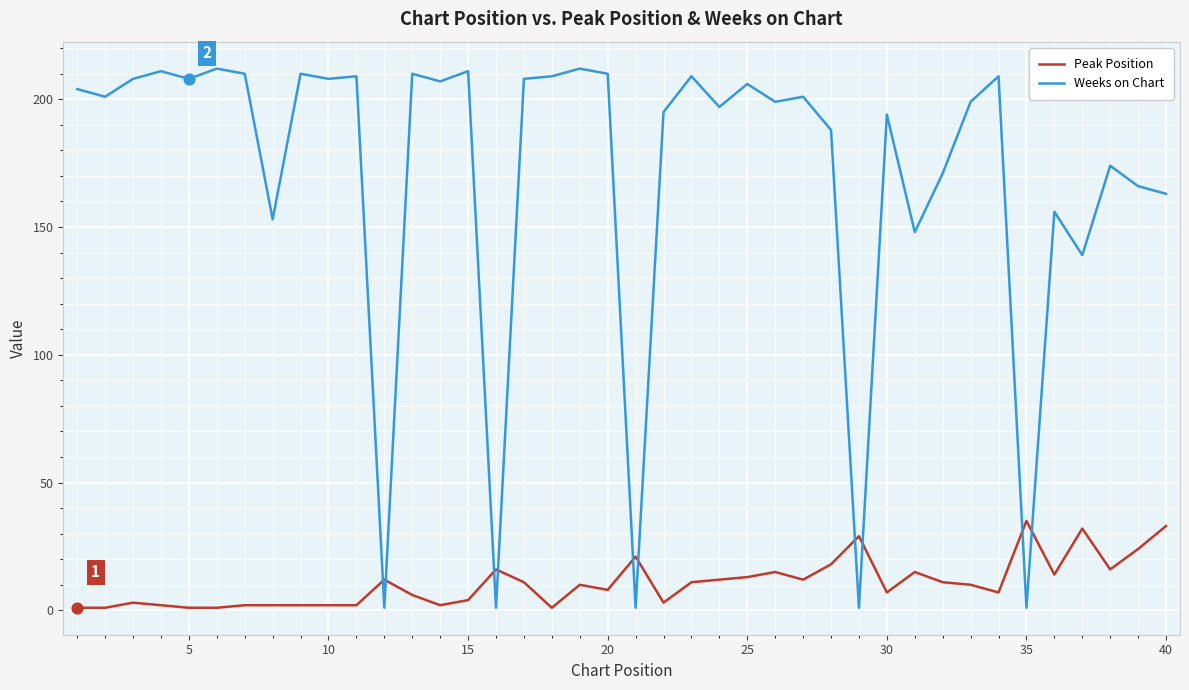

Which series has the largest range (max minus min)?

Weeks on Chart